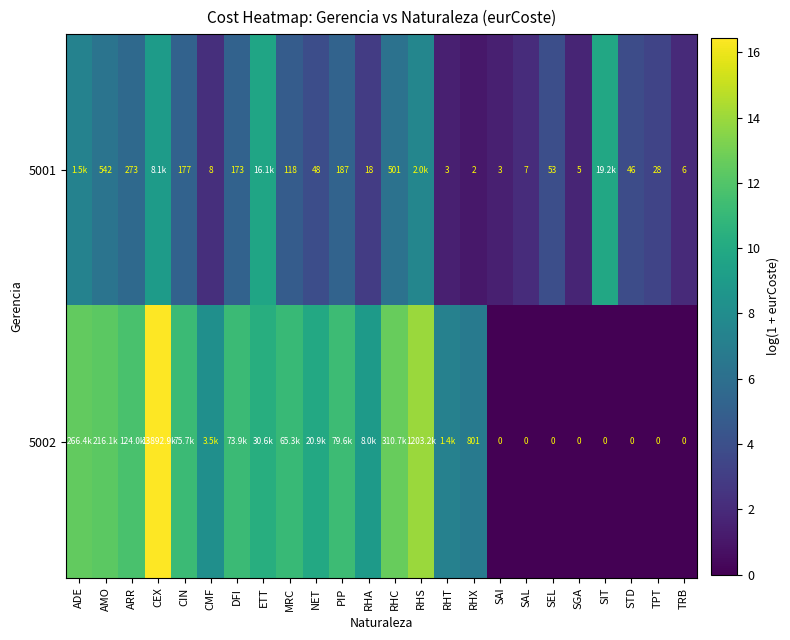

How many data points in 5001 are less than 4?

12